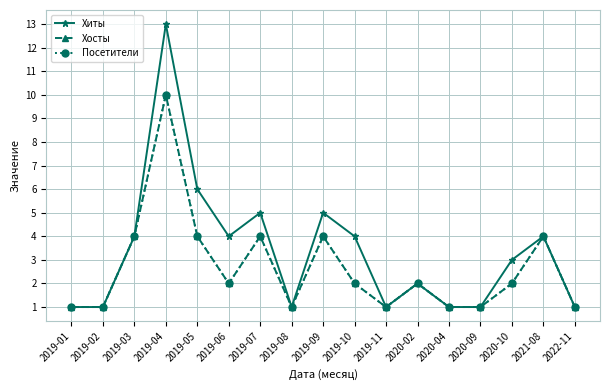

Is it true that Хиты equals 2 at 2020-02?

True